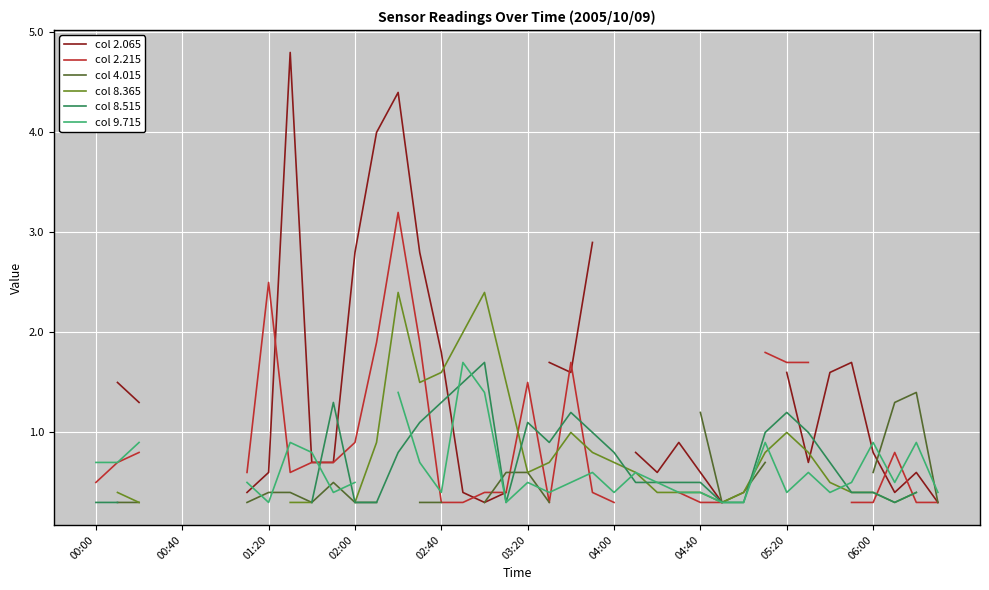

True or false: col 2.215 has a value of 0.3 at 18.

False